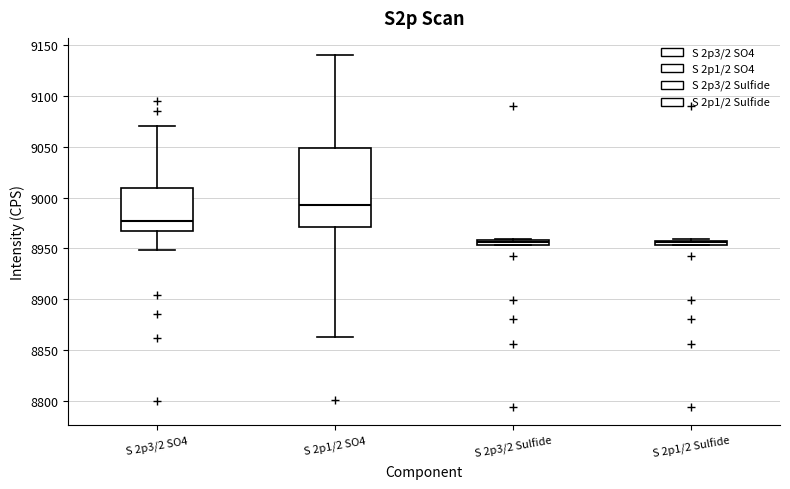

Where does the upper whisker of the box for S 2p1/2 SO4 end on the y-axis? The values are not printed on the chart, so give them approximately, as read against the axis.

9140